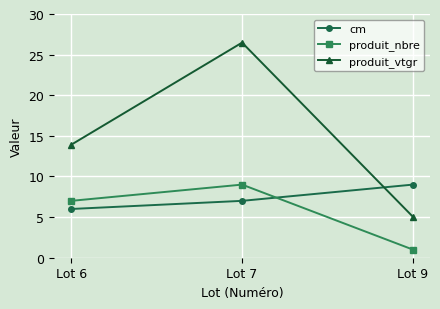

List the series in order of their overall mean, highest first.

produit_vtgr, cm, produit_nbre